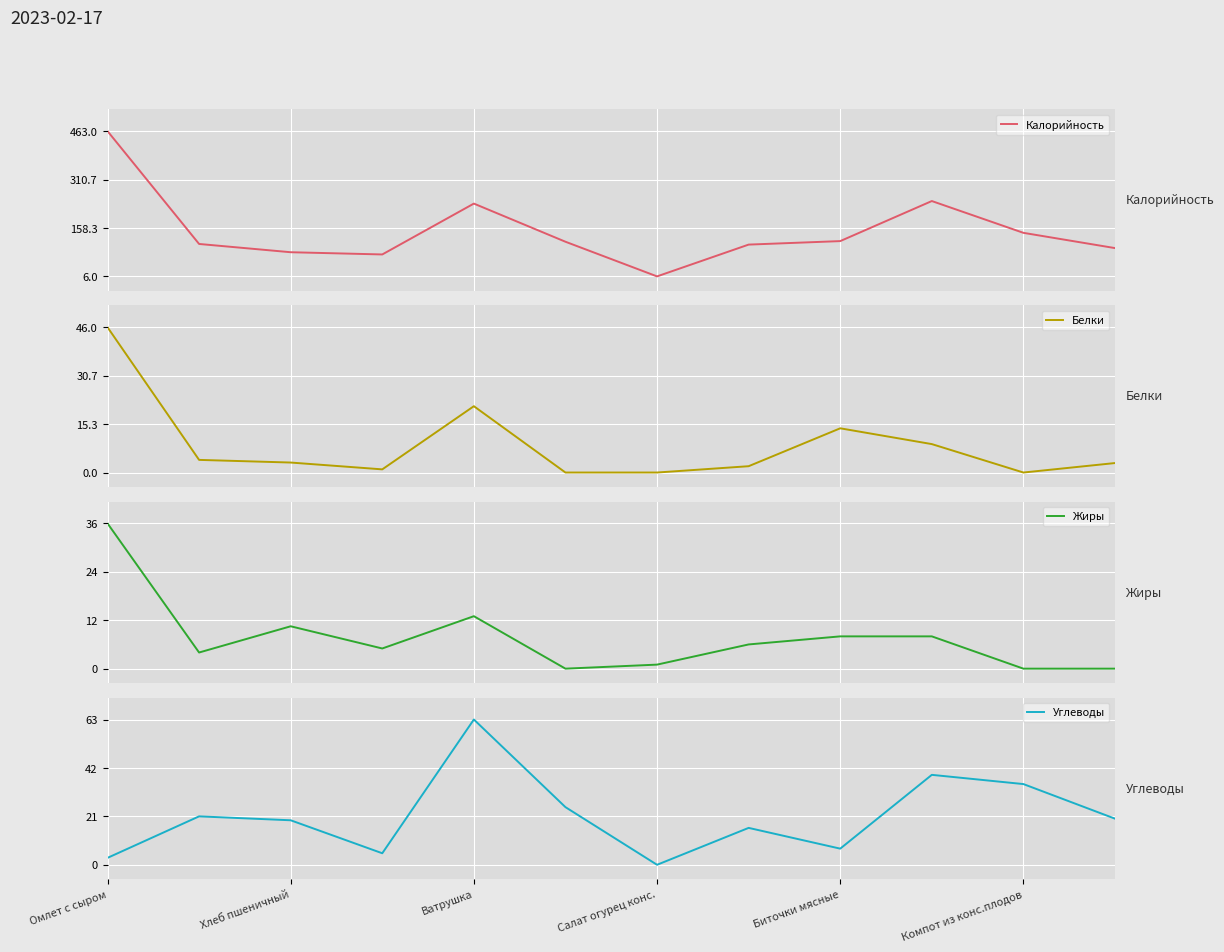

What is the greatest value displayed?

463.0